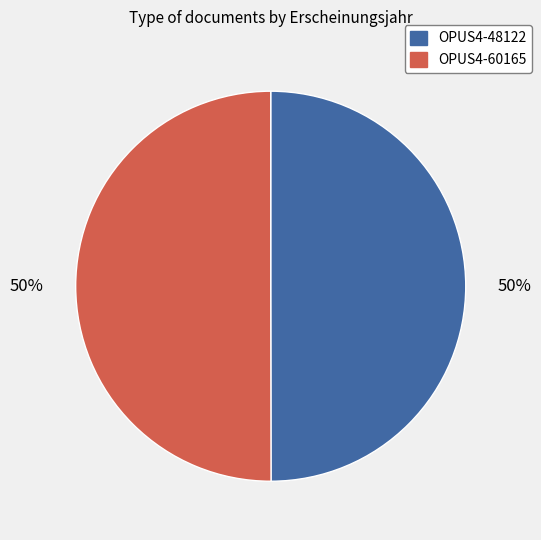

What is the ratio of the value at OPUS4-60165 to the value at OPUS4-48122?

1.0